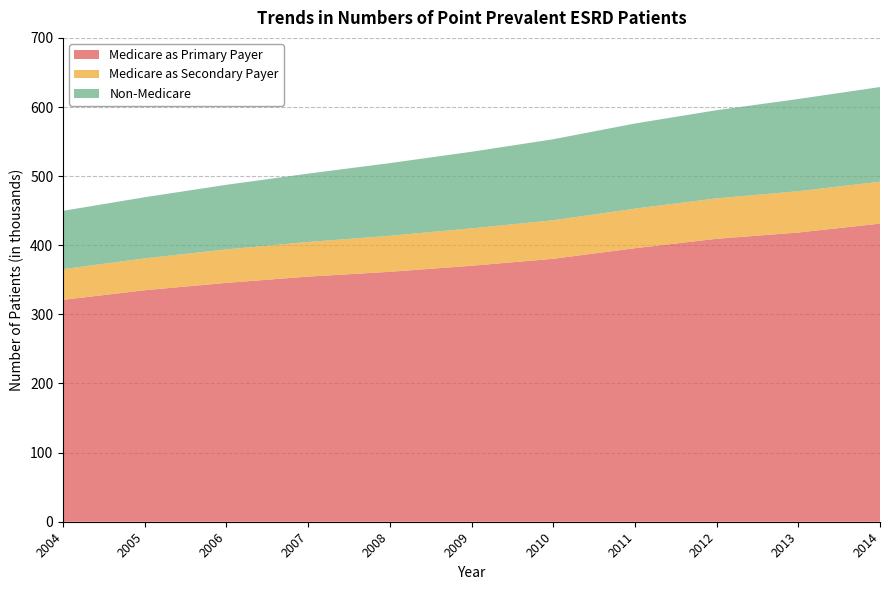

Reading left to right, extract all data points from this chart.

Medicare as Primary Payer: 321.0	335.0	345.6	354.6	361.6	370.3	380.4	395.7	409.4	418.5	431.3
Medicare as Secondary Payer: 44.4	46.1	48.4	50.1	52.1	54.1	55.7	57.2	58.5	59.7	60.6
Non-Medicare: 84.4	88.4	93.5	98.9	105.2	110.8	117.2	123.2	127.5	133.4	136.9